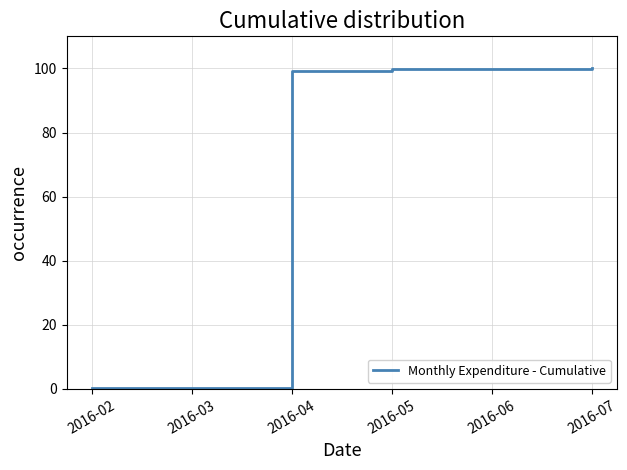

What is the greatest value displayed?

100.0